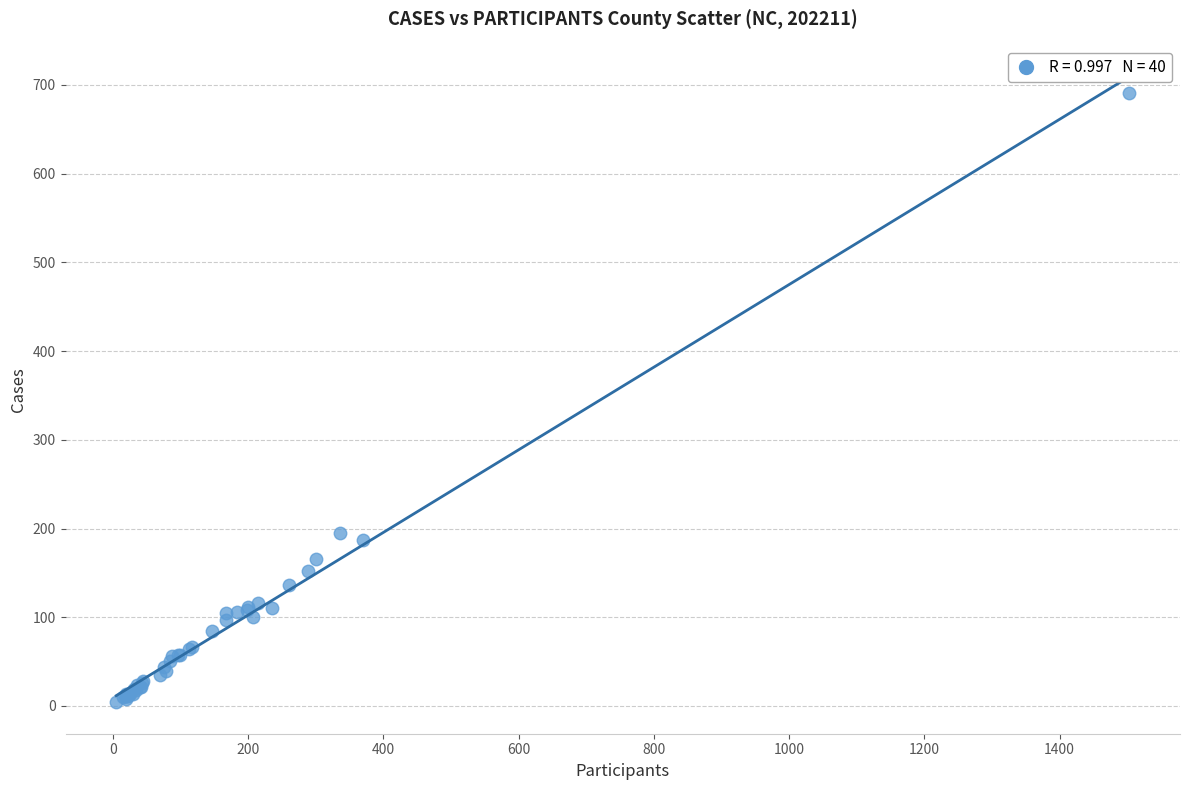

What Y value in the scatter plot is closest to 347?

195